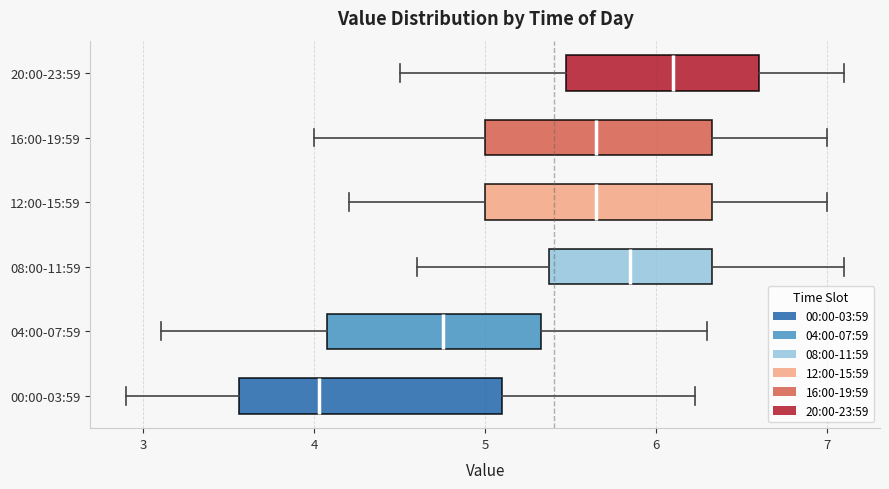

Which box has the furthest to the left median line?

00:00-03:59